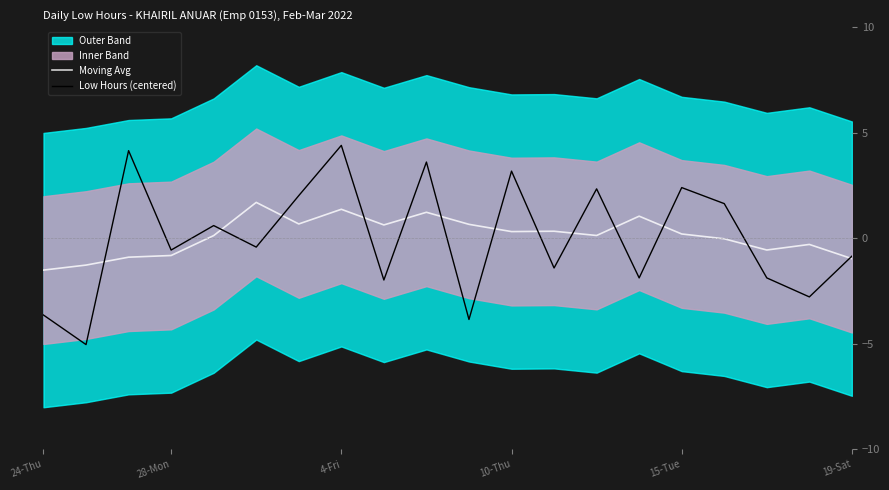

Which series ends up on top after the final intersection of Moving Avg and Low Hours (centered)?

Low Hours (centered)